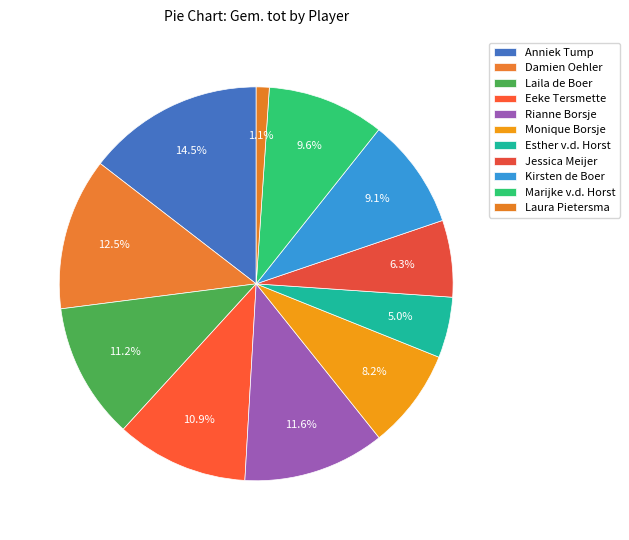

To the nearest percent, what is the combined percentage of Marijke v.d. Horst and Damien Oehler?

22%